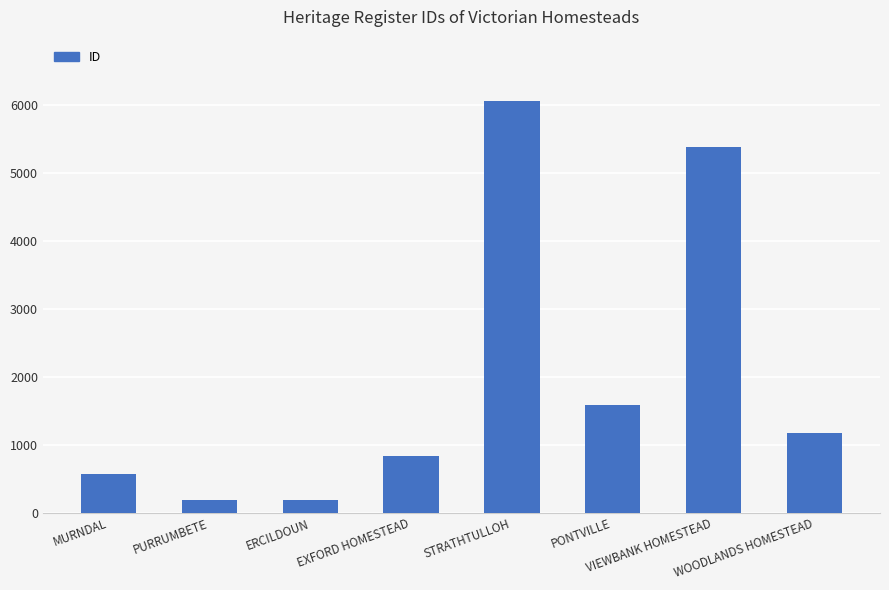

What is the minimum value shown in the chart?

184